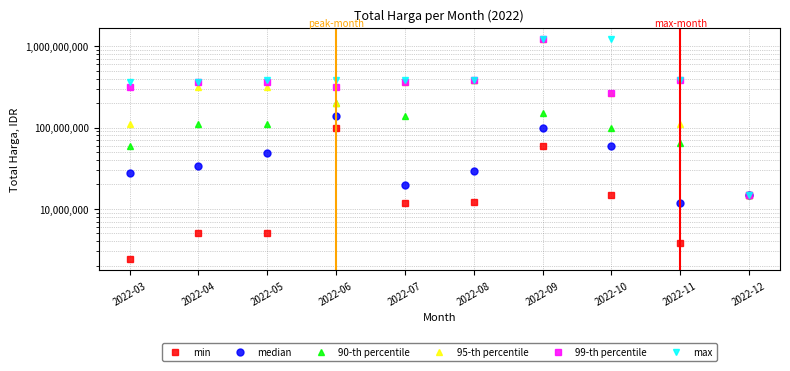

What is the sum of the 90-th percentile values at 2022-06 and 2022-10?

297200000